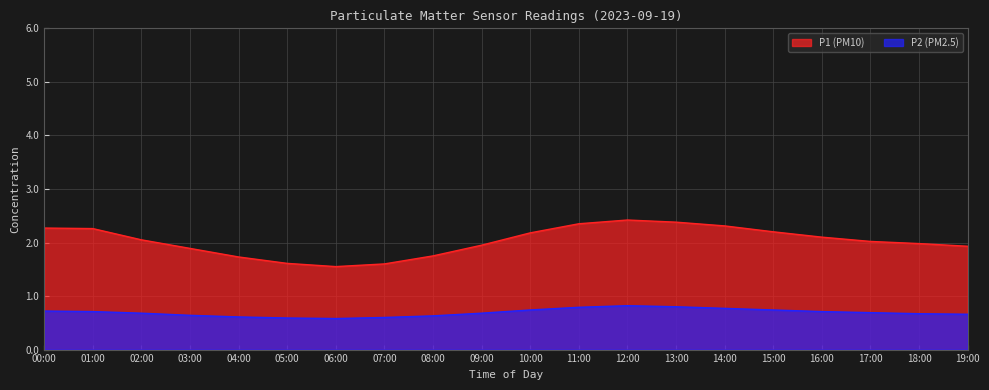

True or false: P2 and P1 intersect in this chart.

False